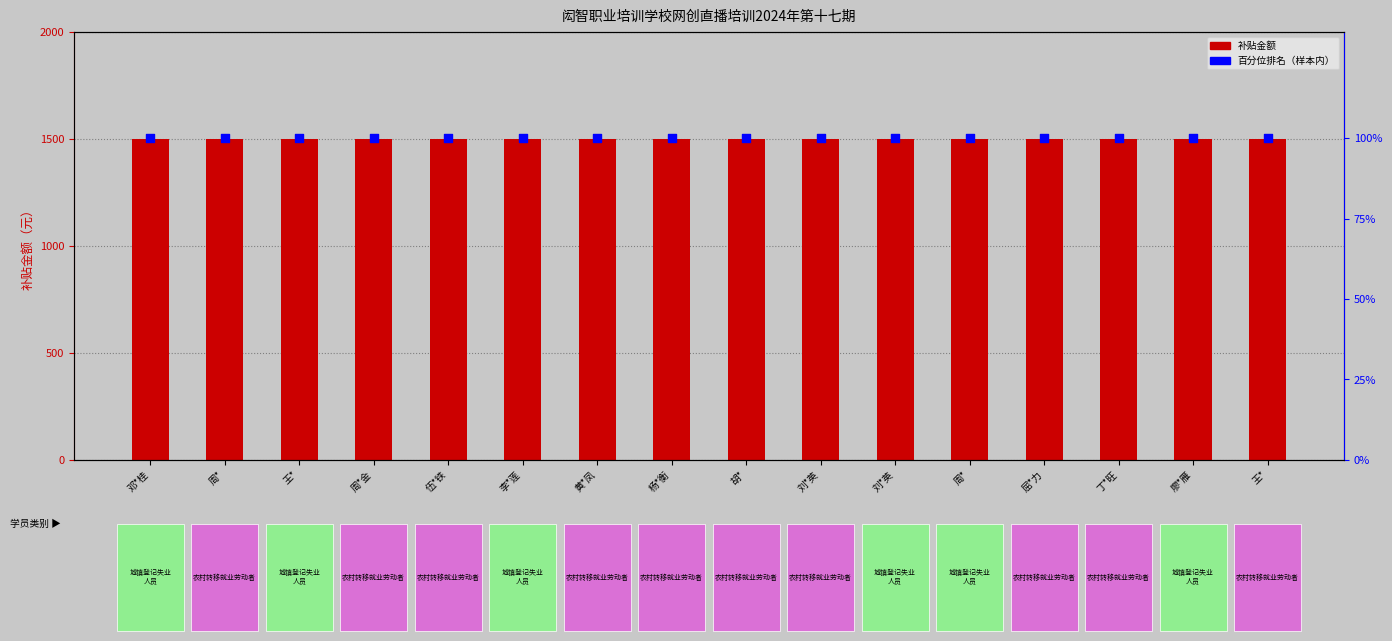

What are all the series names shown in the legend?

补贴金额, 百分位排名